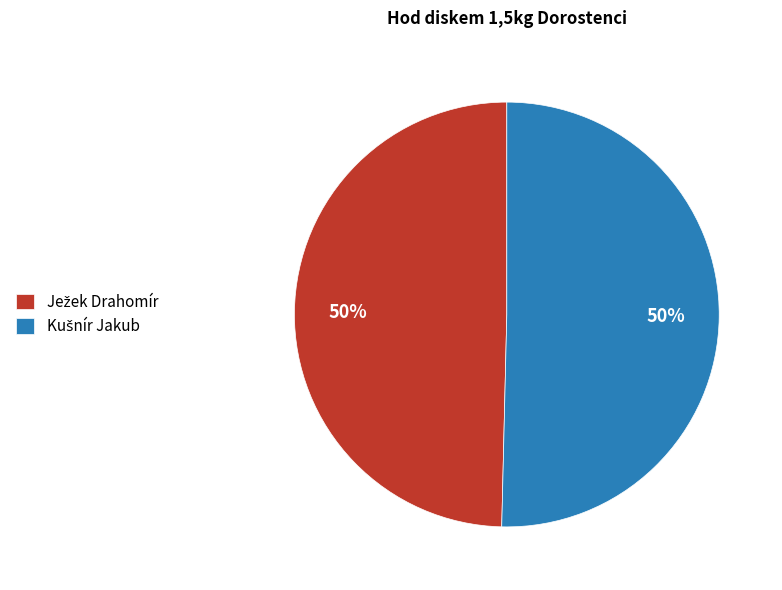

Rank the categories by value from highest to lowest.

Kušnír Jakub, Ježek Drahomír